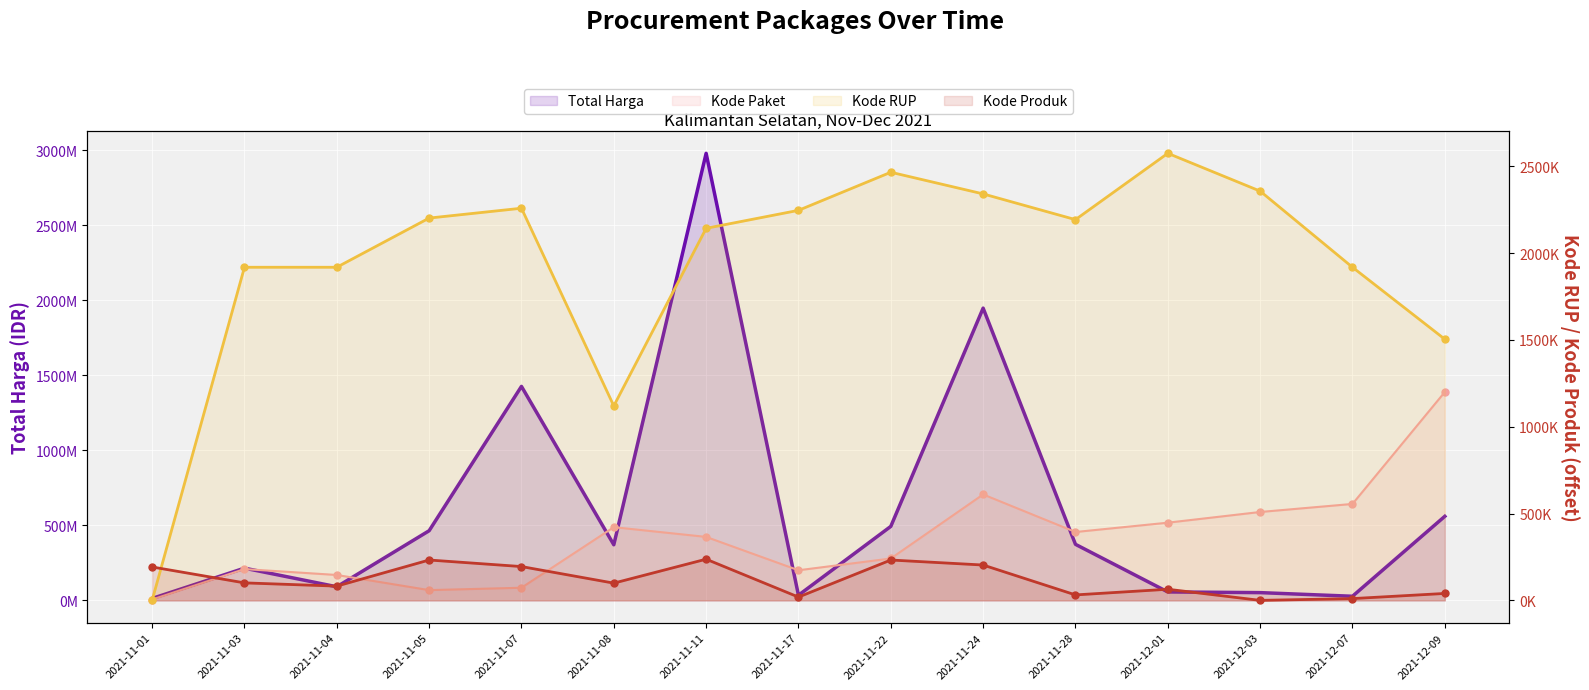

How many data points in Total Harga are above 370566000?

7